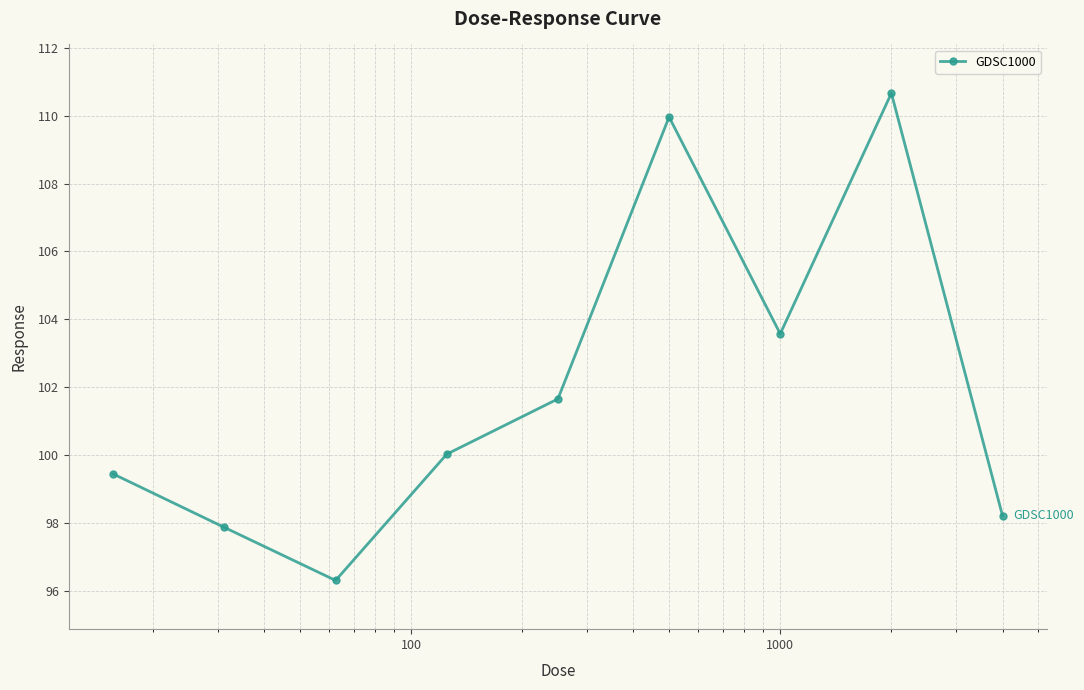

What is the value of the 8th point from the left?

110.7